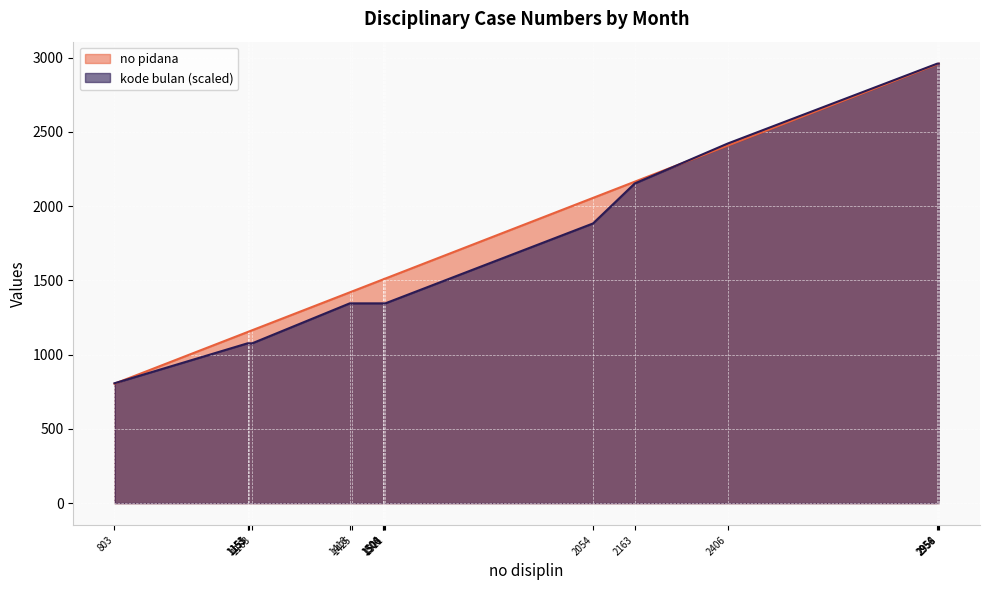

What is the difference between the kode bulan values at 1506 and 2956?

1614